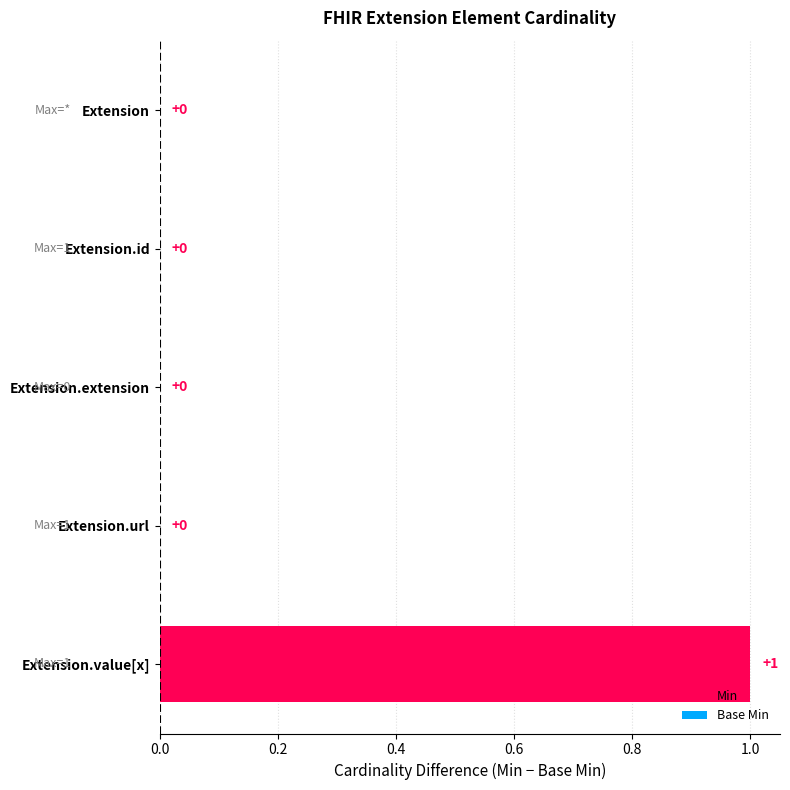

What is the sum of all Min values?

2